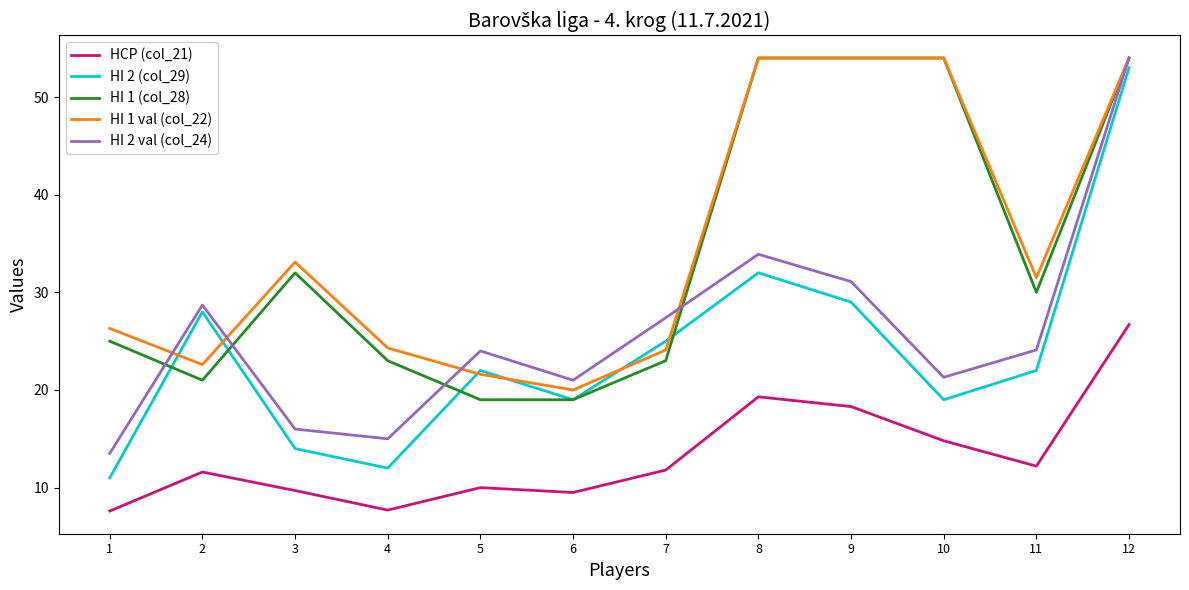

What is the lowest value of the HI 2 val (col_24) series?

13.5